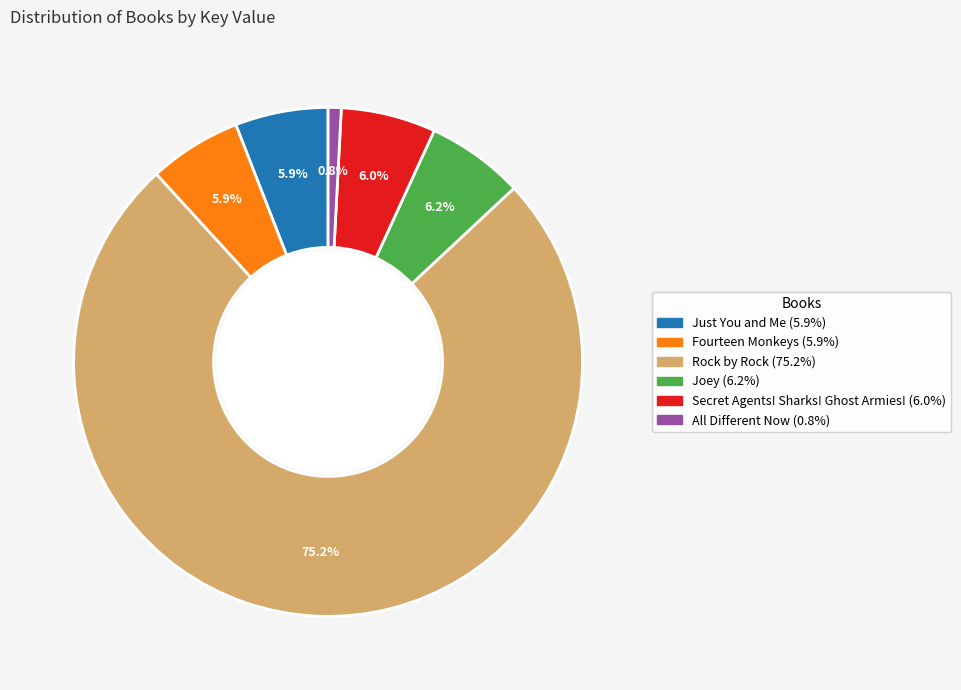

What is the smallest slice in the pie chart?

All Different Now